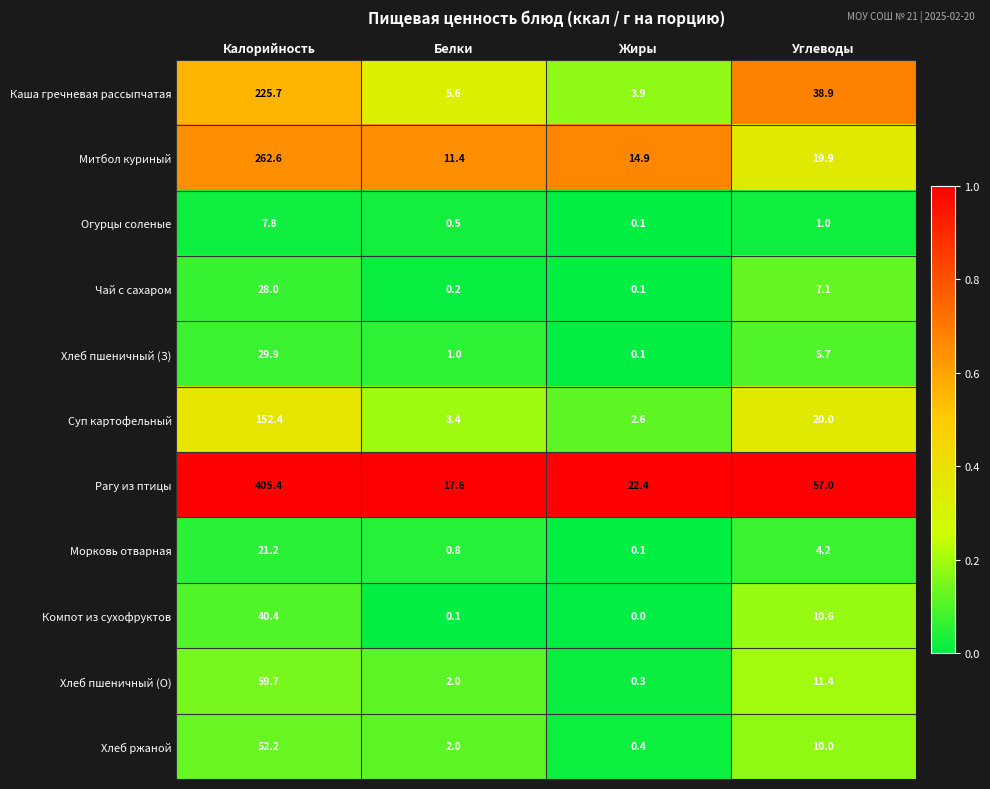

What is the average value of the Каша гречневая рассыпчатая series?

68.5